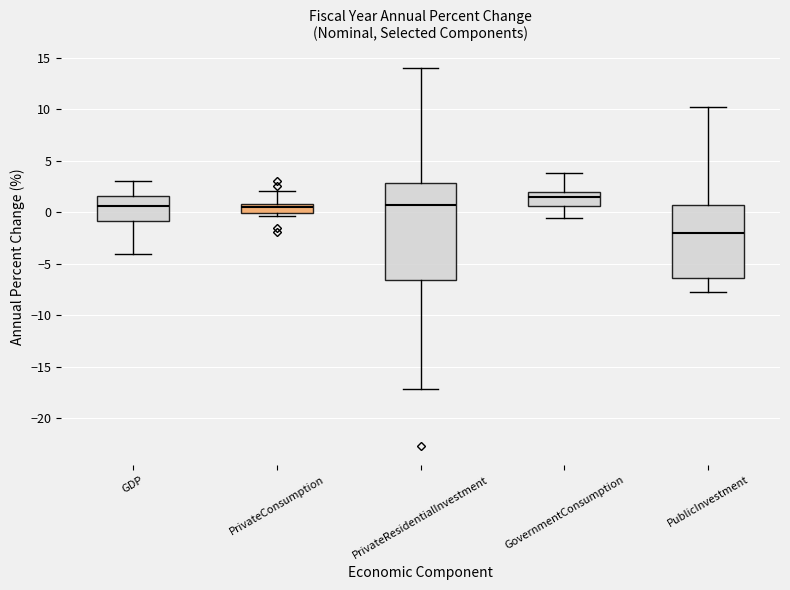

Reading left to right, read every box against the y-axis: the position of its median line, the range the box covers, and the ends of its whiskers. The values are not printed on the chart, so give them approximately, as read against the axis.

GDP: median 0.5, box -1.0 to 1.5, whiskers -4.0 to 3.0
PrivateConsumption: median 0.5, box 0.0 to 1.0, whiskers -0.5 to 2.0
PrivateResidentialInvestment: median 0.5, box -6.5 to 3.0, whiskers -17.0 to 14.0
GovernmentConsumption: median 1.5, box 0.5 to 2.0, whiskers -0.5 to 4.0
PublicInvestment: median -2.0, box -6.5 to 0.5, whiskers -7.5 to 10.0